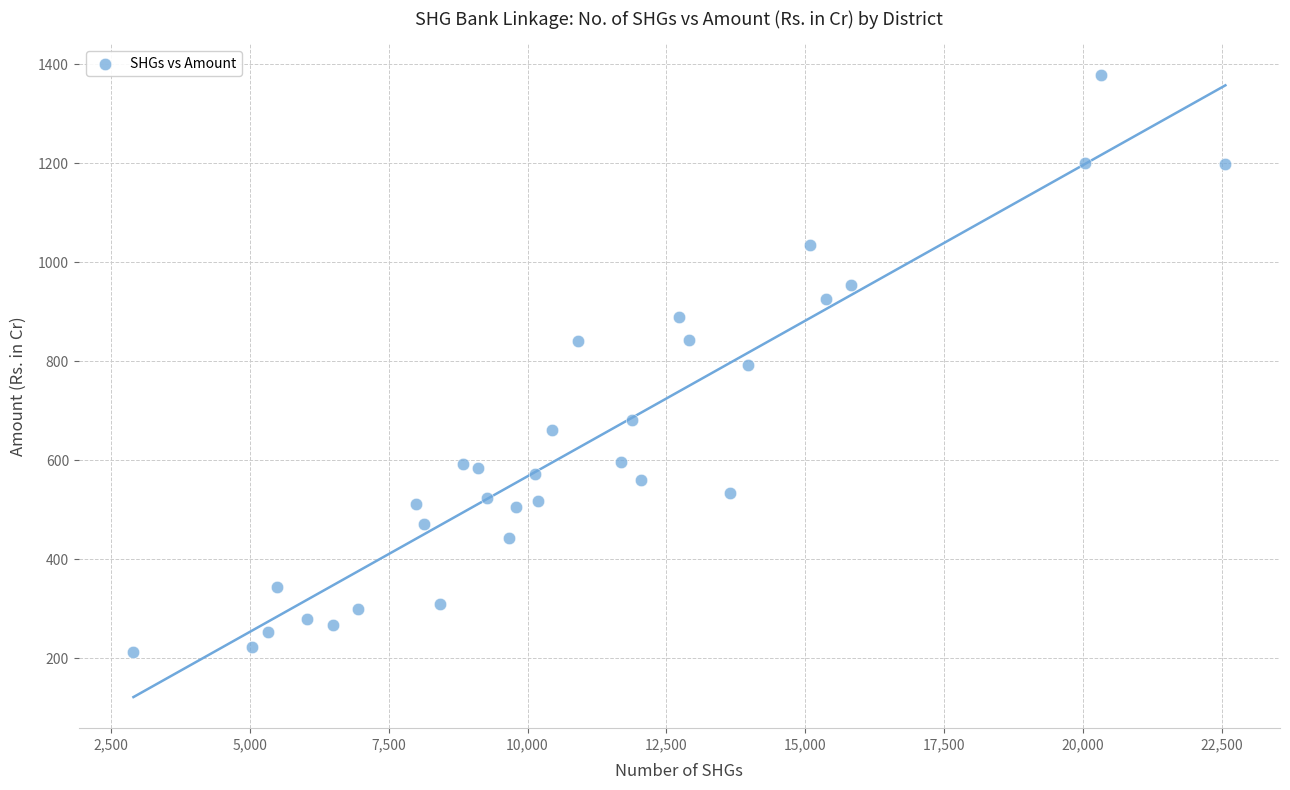

What is the range of Y values (max minus min)?

1164.1